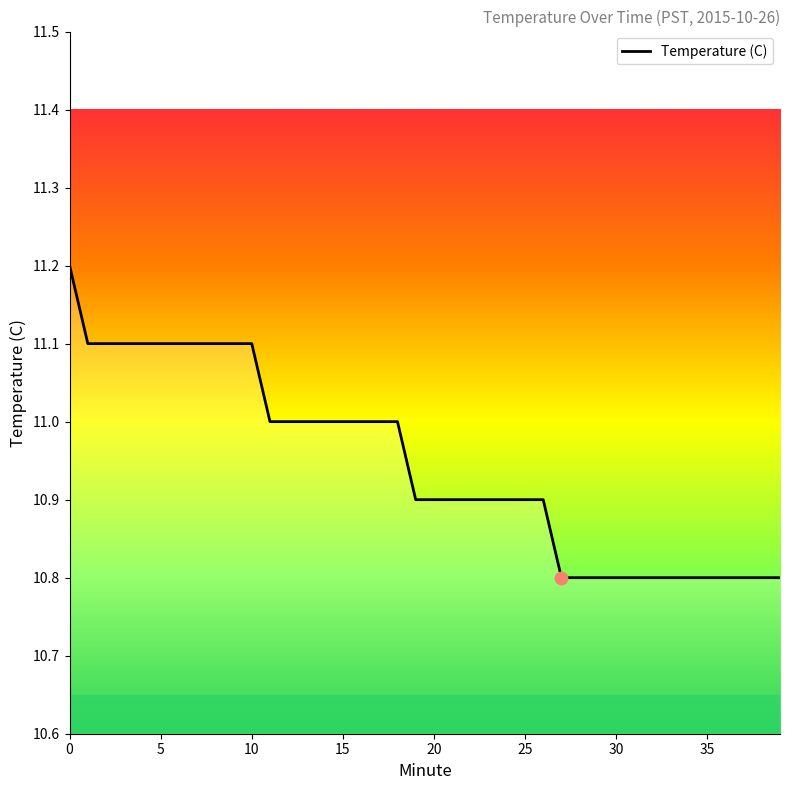

What is the difference between the maximum and minimum values?

0.4